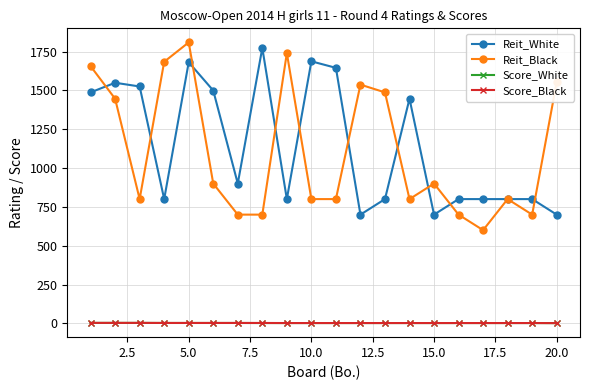

True or false: Reit_White and Score_Black cross at least once.

False